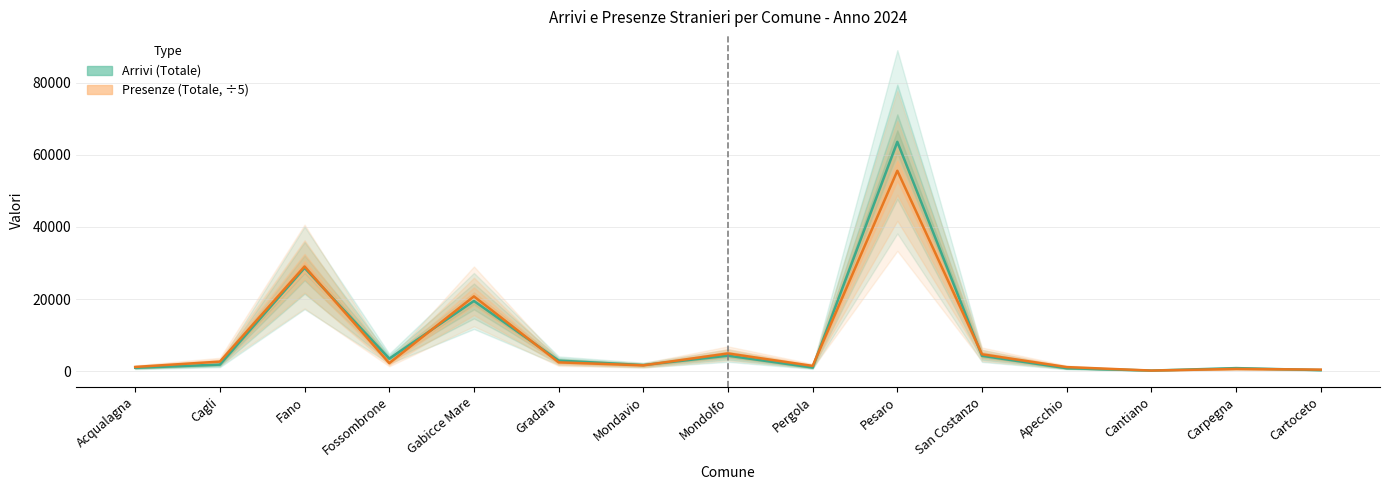

Rank the series by their maximum value, from highest to lowest.

Arrivi (Totale), Presenze (Totale, ÷5)